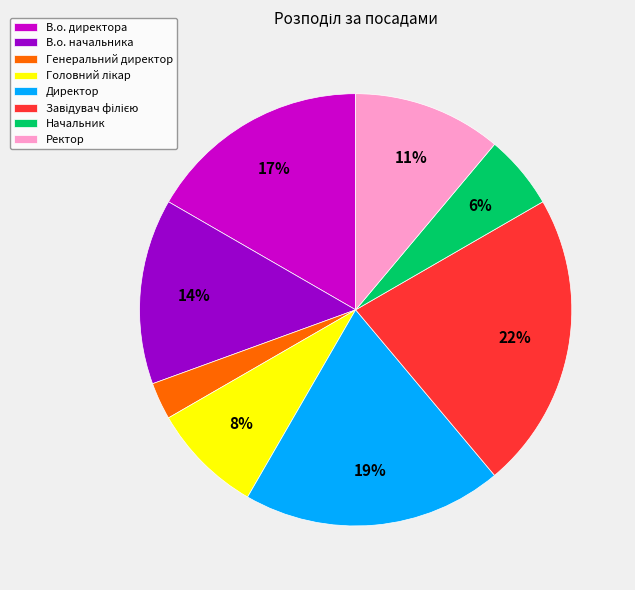

To the nearest percent, what is the difference between the largest and smallest slice percentages?

19%